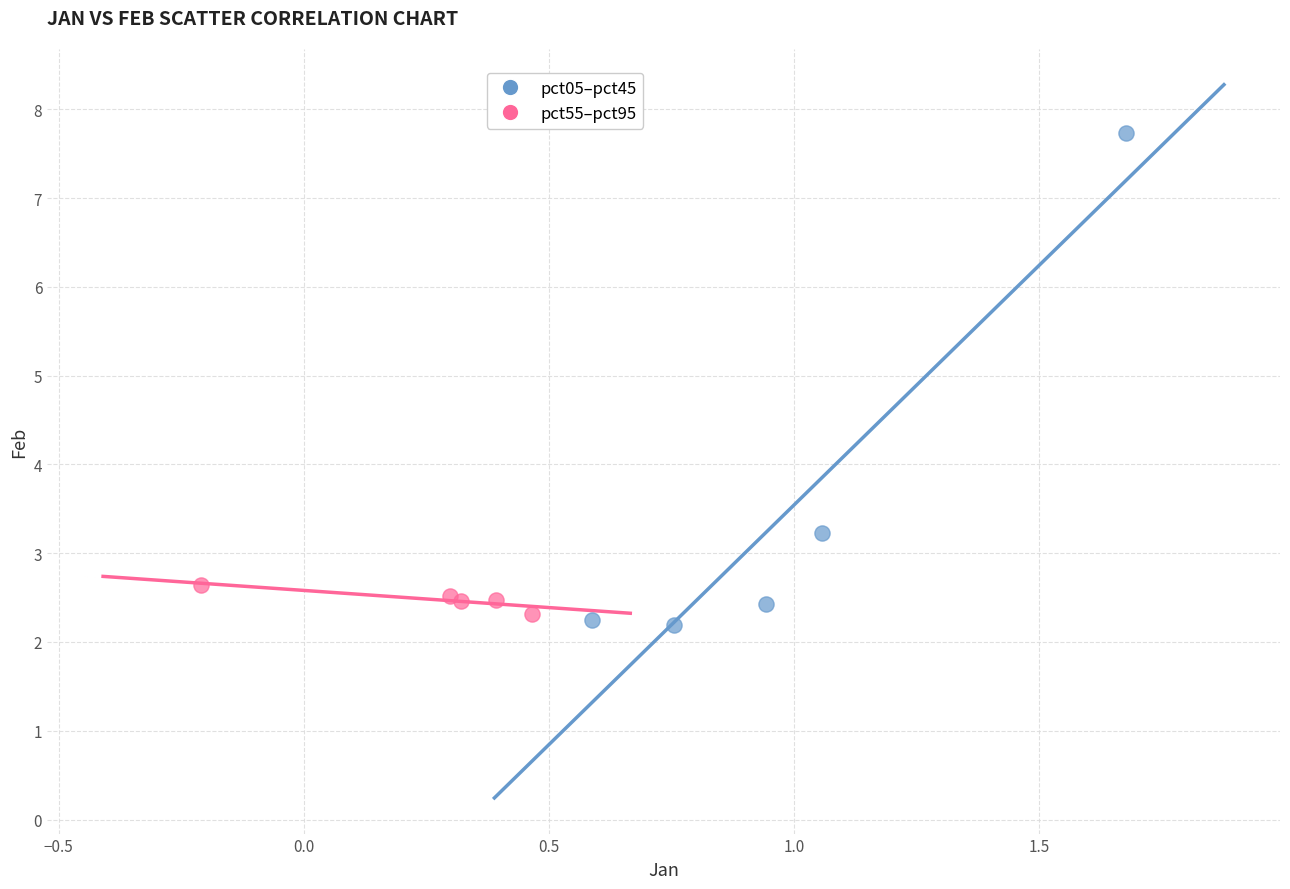

Which series reaches the minimum Y coordinate?

pct05–pct45